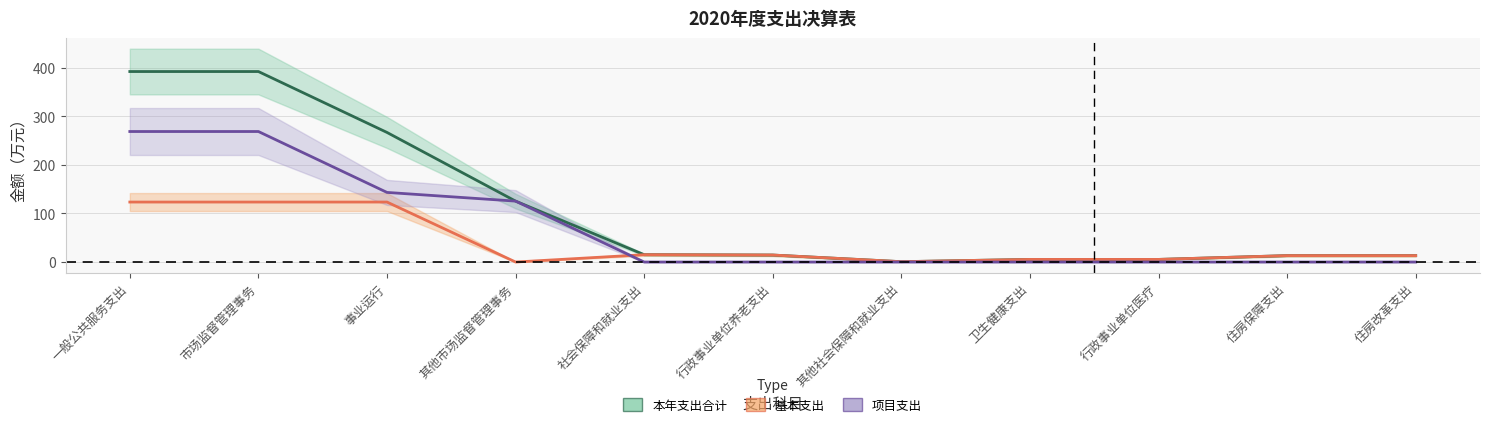

Which series has the largest total across all categories?

本年支出合计